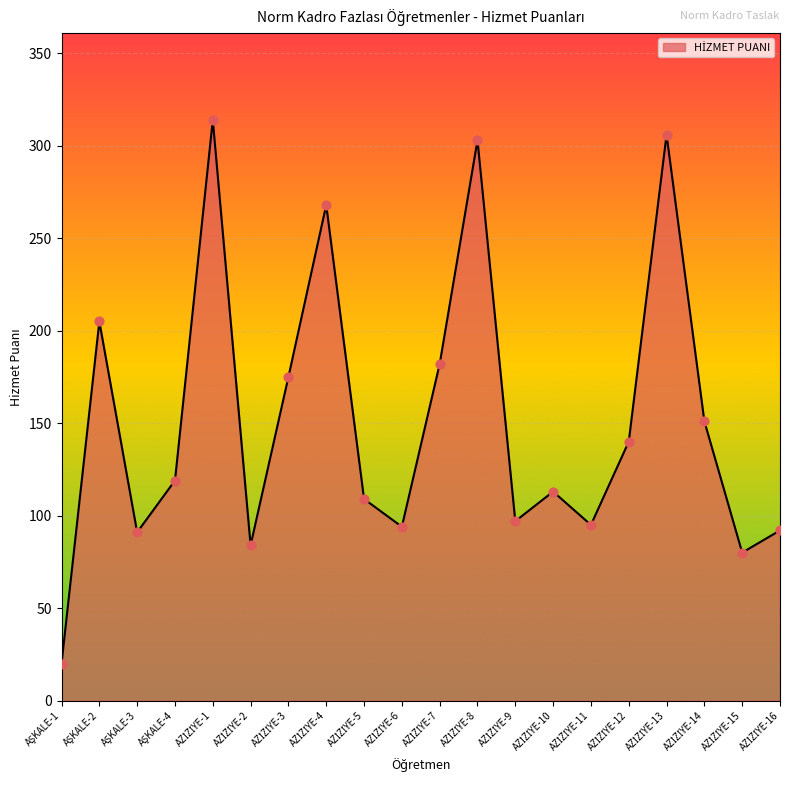

What is the difference between the maximum and minimum values?

294